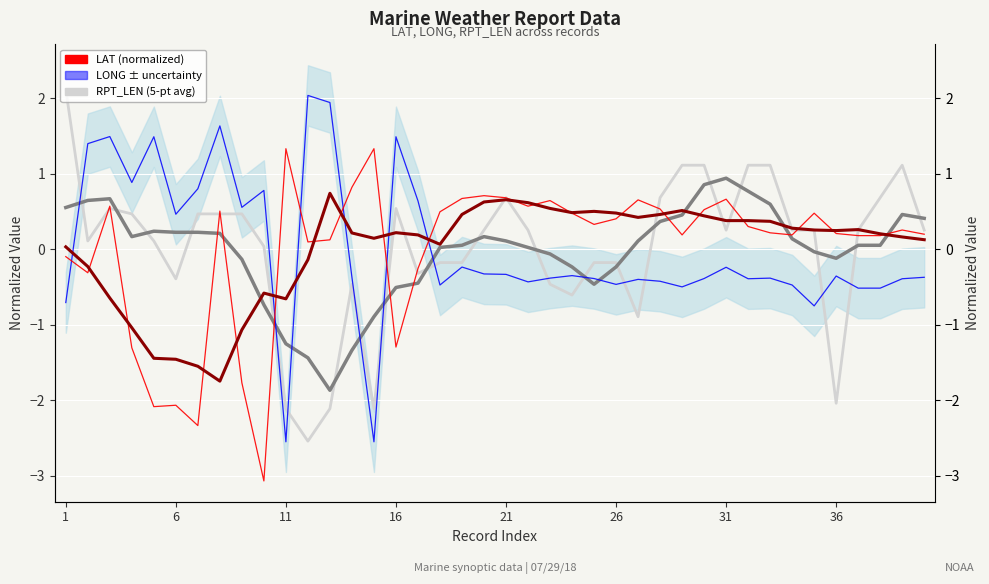

Which series changed the most between 16 and 27?

LAT (normalized)